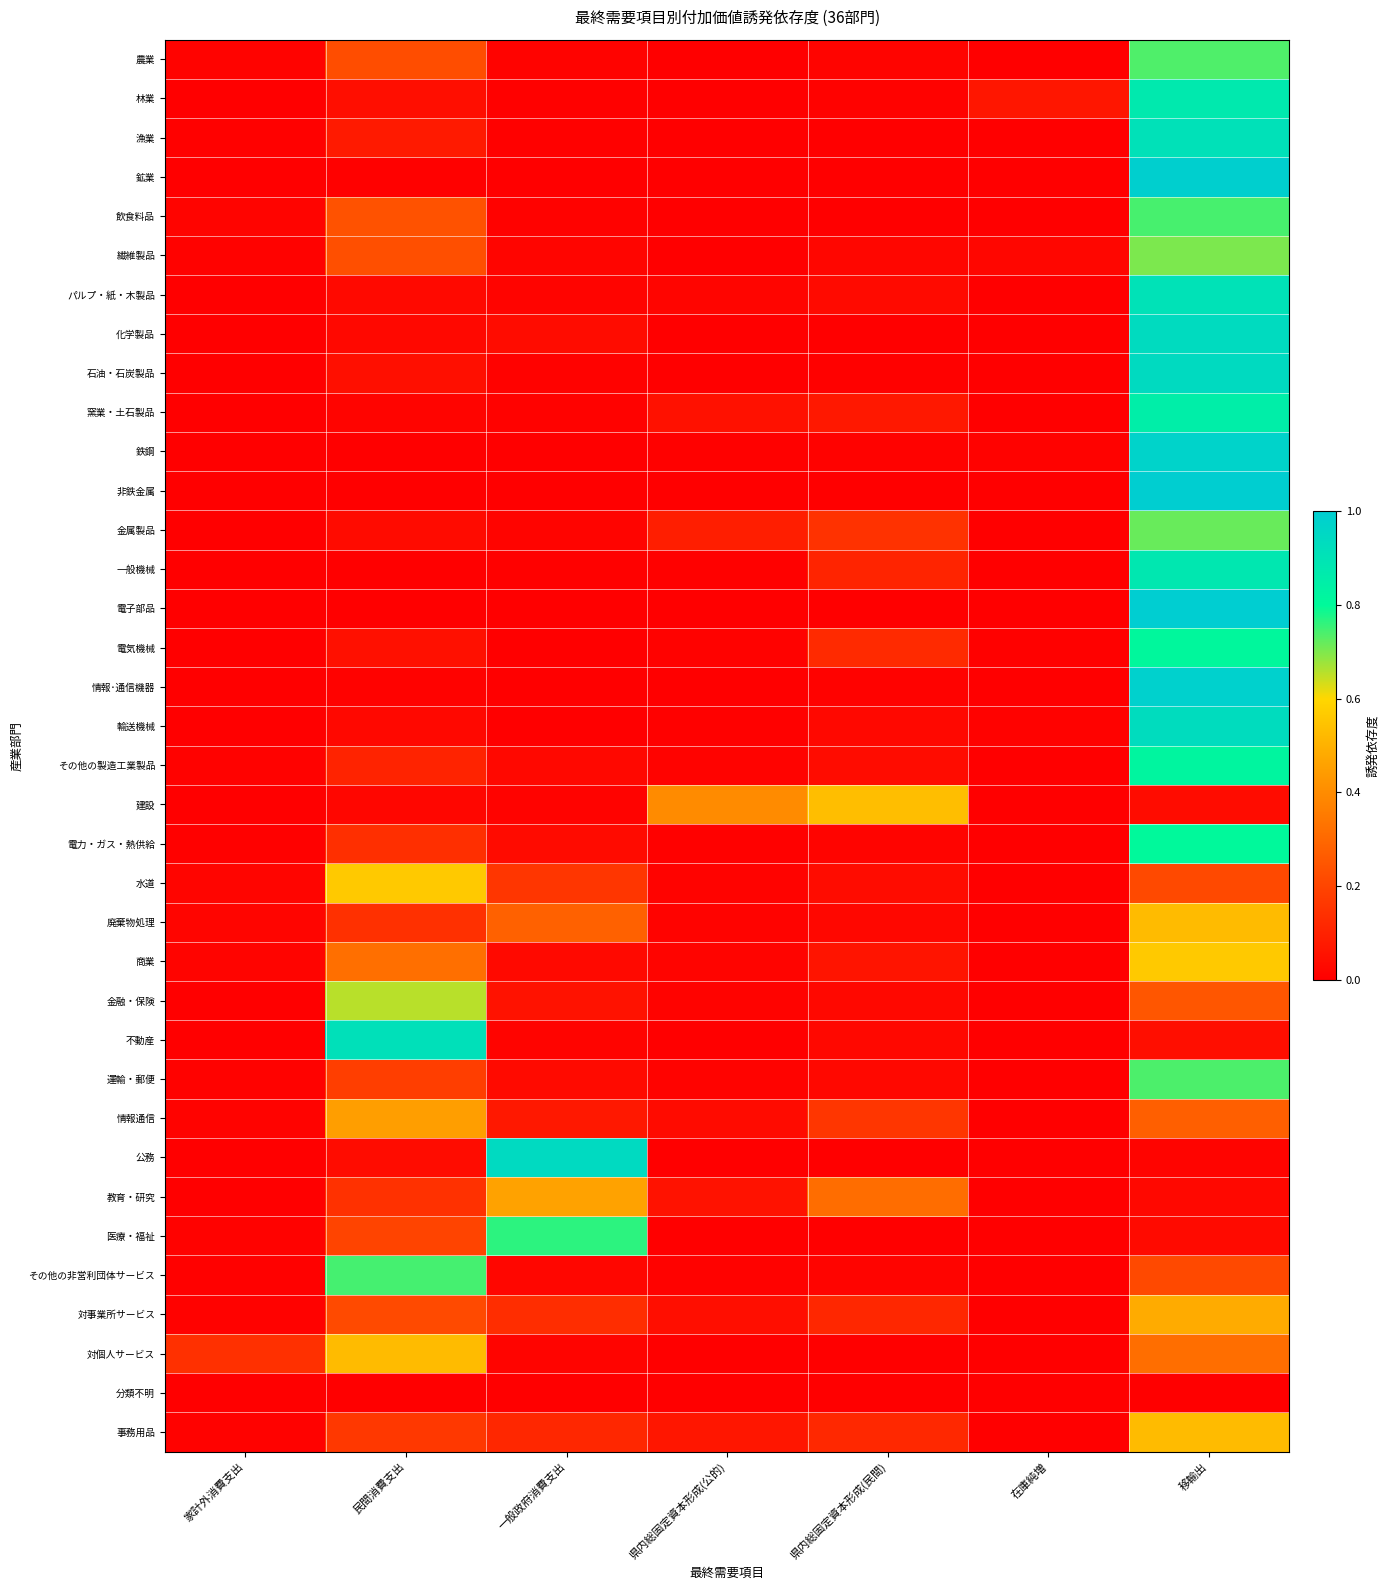

Reading left to right, extract all data points from this chart.

農業: 家計外消費支出=0.0	民間消費支出=0.2	一般政府消費支出=0.0	県内総固定資本形成(公的)=0.0	県内総固定資本形成(民間)=0.0	在庫純増=-0.0	移輸出=0.7
林業: 家計外消費支出=0.0	民間消費支出=0.0	一般政府消費支出=0.0	県内総固定資本形成(公的)=0.0	県内総固定資本形成(民間)=0.0	在庫純増=0.1	移輸出=0.9
漁業: 家計外消費支出=0.0	民間消費支出=0.1	一般政府消費支出=0.0	県内総固定資本形成(公的)=0.0	県内総固定資本形成(民間)=0.0	在庫純増=0.0	移輸出=0.9
鉱業: 家計外消費支出=0.0	民間消費支出=0.0	一般政府消費支出=0.0	県内総固定資本形成(公的)=0.0	県内総固定資本形成(民間)=0.0	在庫純増=-0.0	移輸出=1.0
飲食料品: 家計外消費支出=0.0	民間消費支出=0.2	一般政府消費支出=0.0	県内総固定資本形成(公的)=0.0	県内総固定資本形成(民間)=0.0	在庫純増=-0.0	移輸出=0.7
繊維製品: 家計外消費支出=0.0	民間消費支出=0.2	一般政府消費支出=0.0	県内総固定資本形成(公的)=0.0	県内総固定資本形成(民間)=0.0	在庫純増=0.0	移輸出=0.7
パルプ・紙・木製品: 家計外消費支出=0.0	民間消費支出=0.0	一般政府消費支出=0.0	県内総固定資本形成(公的)=0.0	県内総固定資本形成(民間)=0.0	在庫純増=0.0	移輸出=0.9
化学製品: 家計外消費支出=0.0	民間消費支出=0.0	一般政府消費支出=0.0	県内総固定資本形成(公的)=0.0	県内総固定資本形成(民間)=0.0	在庫純増=-0.0	移輸出=0.9
石油・石炭製品: 家計外消費支出=0.0	民間消費支出=0.0	一般政府消費支出=0.0	県内総固定資本形成(公的)=0.0	県内総固定資本形成(民間)=0.0	在庫純増=-0.0	移輸出=0.9
窯業・土石製品: 家計外消費支出=0.0	民間消費支出=0.0	一般政府消費支出=0.0	県内総固定資本形成(公的)=0.1	県内総固定資本形成(民間)=0.1	在庫純増=0.0	移輸出=0.9
鉄鋼: 家計外消費支出=0.0	民間消費支出=0.0	一般政府消費支出=0.0	県内総固定資本形成(公的)=0.0	県内総固定資本形成(民間)=0.0	在庫純増=0.0	移輸出=1.0
非鉄金属: 家計外消費支出=0.0	民間消費支出=0.0	一般政府消費支出=0.0	県内総固定資本形成(公的)=0.0	県内総固定資本形成(民間)=0.0	在庫純増=-0.0	移輸出=1.0
金属製品: 家計外消費支出=0.0	民間消費支出=0.0	一般政府消費支出=0.0	県内総固定資本形成(公的)=0.1	県内総固定資本形成(民間)=0.1	在庫純増=-0.0	移輸出=0.7
一般機械: 家計外消費支出=0.0	民間消費支出=0.0	一般政府消費支出=0.0	県内総固定資本形成(公的)=0.0	県内総固定資本形成(民間)=0.1	在庫純増=0.0	移輸出=0.9
電子部品: 家計外消費支出=0.0	民間消費支出=0.0	一般政府消費支出=0.0	県内総固定資本形成(公的)=0.0	県内総固定資本形成(民間)=0.0	在庫純増=-0.0	移輸出=1.0
電気機械: 家計外消費支出=0.0	民間消費支出=0.0	一般政府消費支出=0.0	県内総固定資本形成(公的)=0.0	県内総固定資本形成(民間)=0.1	在庫純増=0.0	移輸出=0.8
情報･通信機器: 家計外消費支出=0.0	民間消費支出=0.0	一般政府消費支出=0.0	県内総固定資本形成(公的)=0.0	県内総固定資本形成(民間)=0.0	在庫純増=-0.0	移輸出=1.0
輸送機械: 家計外消費支出=0.0	民間消費支出=0.0	一般政府消費支出=0.0	県内総固定資本形成(公的)=0.0	県内総固定資本形成(民間)=0.0	在庫純増=0.0	移輸出=0.9
その他の製造工業製品: 家計外消費支出=0.0	民間消費支出=0.1	一般政府消費支出=0.0	県内総固定資本形成(公的)=0.0	県内総固定資本形成(民間)=0.0	在庫純増=0.0	移輸出=0.8
建設: 家計外消費支出=0.0	民間消費支出=0.0	一般政府消費支出=0.0	県内総固定資本形成(公的)=0.4	県内総固定資本形成(民間)=0.5	在庫純増=0.0	移輸出=0.0
電力・ガス・熱供給: 家計外消費支出=0.0	民間消費支出=0.1	一般政府消費支出=0.0	県内総固定資本形成(公的)=0.0	県内総固定資本形成(民間)=0.0	在庫純増=0.0	移輸出=0.8
水道: 家計外消費支出=0.0	民間消費支出=0.6	一般政府消費支出=0.2	県内総固定資本形成(公的)=0.0	県内総固定資本形成(民間)=0.0	在庫純増=0.0	移輸出=0.2
廃棄物処理: 家計外消費支出=0.0	民間消費支出=0.1	一般政府消費支出=0.3	県内総固定資本形成(公的)=0.0	県内総固定資本形成(民間)=0.0	在庫純増=0.0	移輸出=0.5
商業: 家計外消費支出=0.0	民間消費支出=0.3	一般政府消費支出=0.0	県内総固定資本形成(公的)=0.0	県内総固定資本形成(民間)=0.1	在庫純増=0.0	移輸出=0.6
金融・保険: 家計外消費支出=0.0	民間消費支出=0.7	一般政府消費支出=0.1	県内総固定資本形成(公的)=0.0	県内総固定資本形成(民間)=0.0	在庫純増=0.0	移輸出=0.3
不動産: 家計外消費支出=0.0	民間消費支出=0.9	一般政府消費支出=0.0	県内総固定資本形成(公的)=0.0	県内総固定資本形成(民間)=0.0	在庫純増=0.0	移輸出=0.0
運輸・郵便: 家計外消費支出=0.0	民間消費支出=0.2	一般政府消費支出=0.0	県内総固定資本形成(公的)=0.0	県内総固定資本形成(民間)=0.0	在庫純増=0.0	移輸出=0.7
情報通信: 家計外消費支出=0.0	民間消費支出=0.4	一般政府消費支出=0.1	県内総固定資本形成(公的)=0.0	県内総固定資本形成(民間)=0.2	在庫純増=-0.0	移輸出=0.3
公務: 家計外消費支出=0.0	民間消費支出=0.0	一般政府消費支出=0.9	県内総固定資本形成(公的)=0.0	県内総固定資本形成(民間)=0.0	在庫純増=0.0	移輸出=0.0
教育・研究: 家計外消費支出=0.0	民間消費支出=0.1	一般政府消費支出=0.5	県内総固定資本形成(公的)=0.1	県内総固定資本形成(民間)=0.3	在庫純増=0.0	移輸出=0.0
医療・福祉: 家計外消費支出=0.0	民間消費支出=0.2	一般政府消費支出=0.8	県内総固定資本形成(公的)=0.0	県内総固定資本形成(民間)=0.0	在庫純増=0.0	移輸出=0.0
その他の非営利団体サービス: 家計外消費支出=0.0	民間消費支出=0.7	一般政府消費支出=0.0	県内総固定資本形成(公的)=0.0	県内総固定資本形成(民間)=0.0	在庫純増=0.0	移輸出=0.2
対事業所サービス: 家計外消費支出=0.0	民間消費支出=0.2	一般政府消費支出=0.1	県内総固定資本形成(公的)=0.0	県内総固定資本形成(民間)=0.1	在庫純増=0.0	移輸出=0.5
対個人サービス: 家計外消費支出=0.1	民間消費支出=0.5	一般政府消費支出=0.0	県内総固定資本形成(公的)=0.0	県内総固定資本形成(民間)=0.0	在庫純増=0.0	移輸出=0.3
分類不明: 家計外消費支出=0.0	民間消費支出=0.0	一般政府消費支出=0.0	県内総固定資本形成(公的)=0.0	県内総固定資本形成(民間)=0.0	在庫純増=0.0	移輸出=0.0
事務用品: 家計外消費支出=0.0	民間消費支出=0.2	一般政府消費支出=0.1	県内総固定資本形成(公的)=0.1	県内総固定資本形成(民間)=0.1	在庫純増=0.0	移輸出=0.5